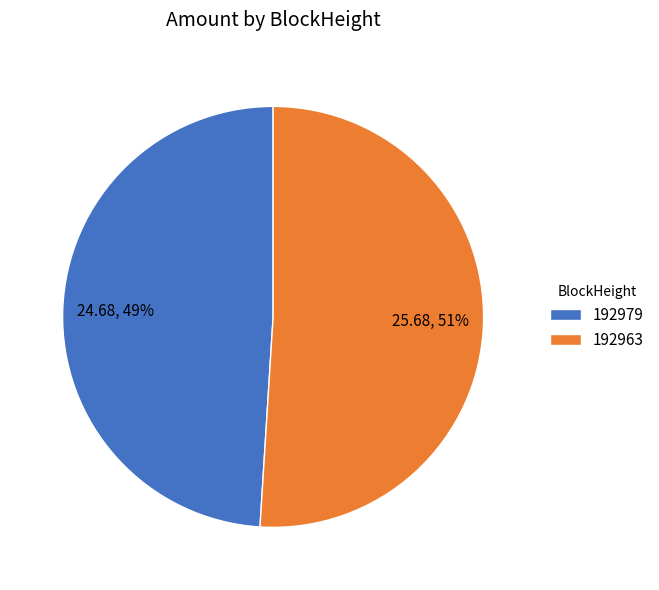

Which slice is the largest?

192963